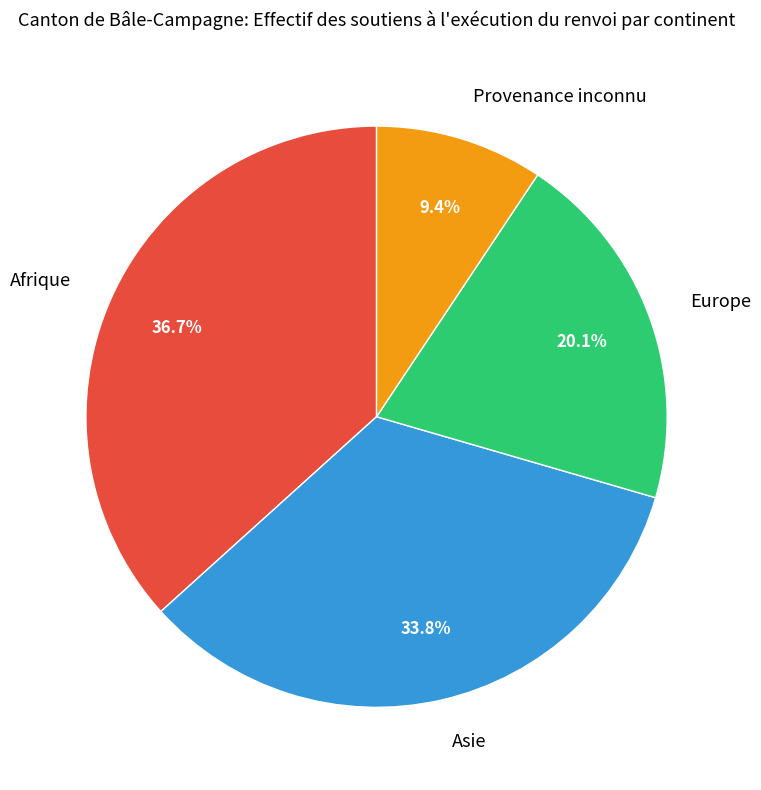

Rank the categories by value from highest to lowest.

Afrique, Asie, Europe, Provenance inconnu